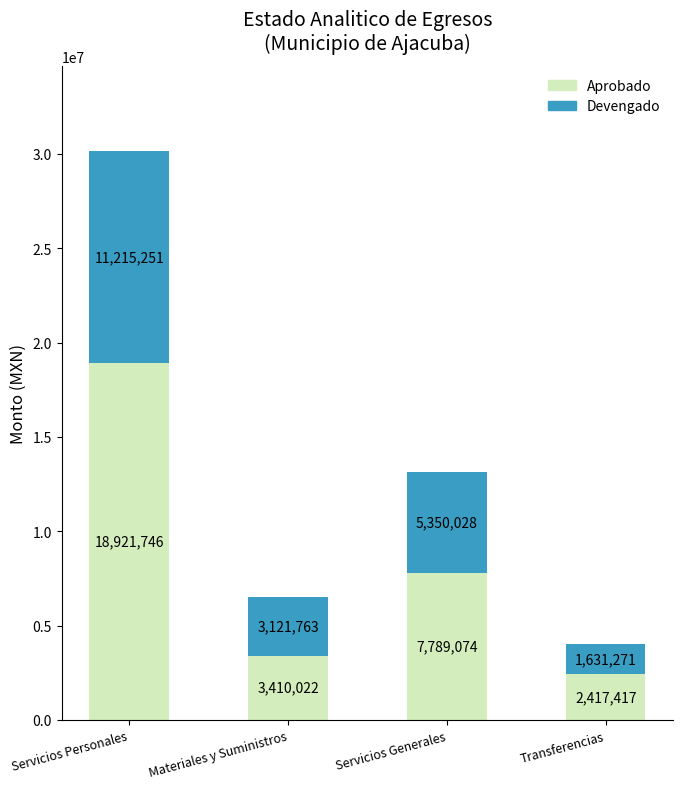

How many categories are shown in the chart?

4